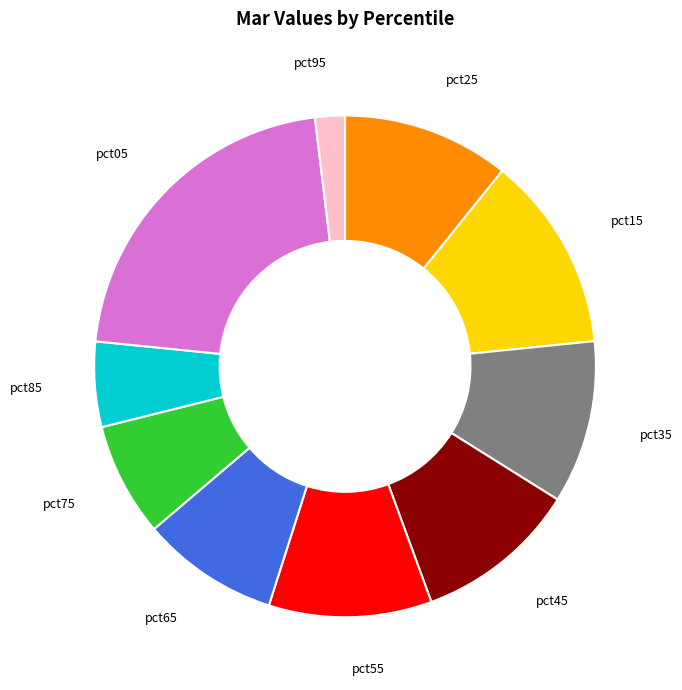

Is there a majority slice in this chart?

No